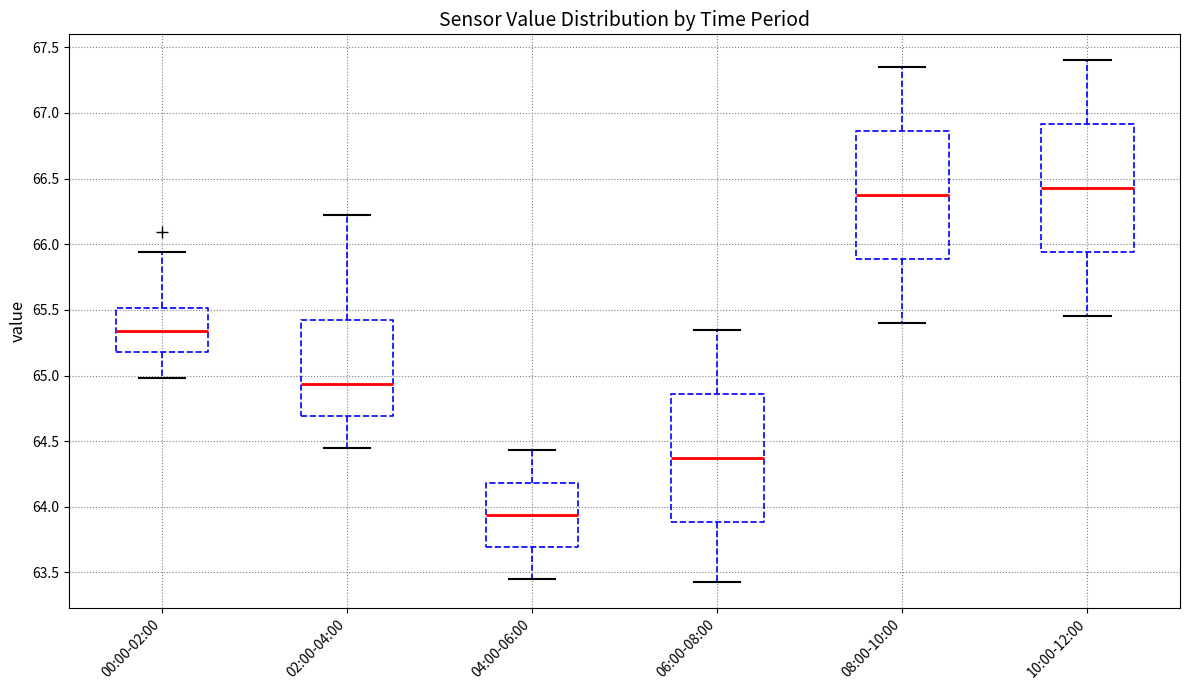

Where is the upper edge of the box for 00:00-02:00 on the y-axis? The values are not printed on the chart, so give them approximately, as read against the axis.

65.50